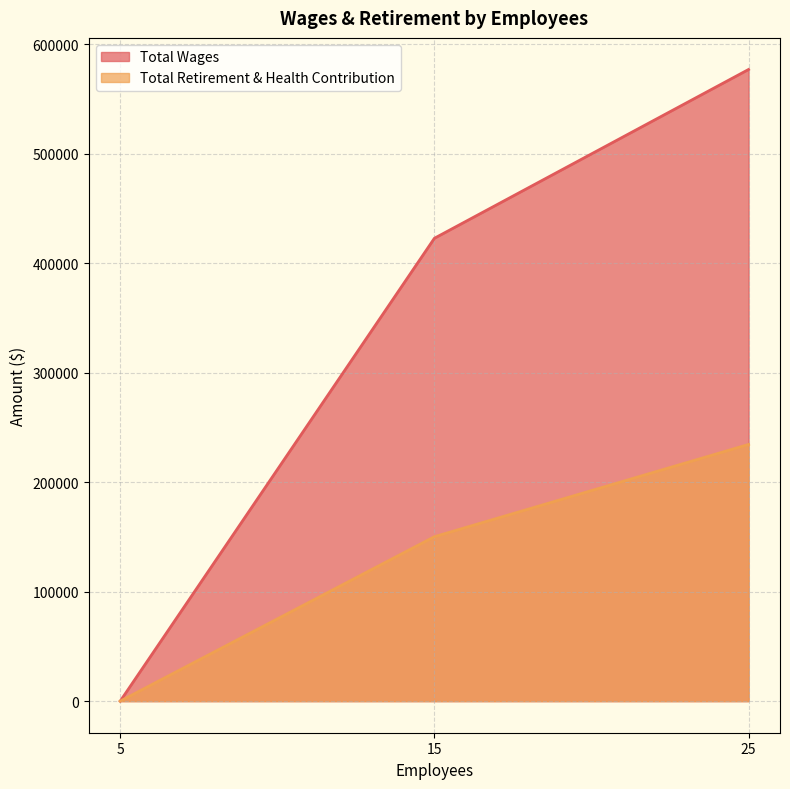

Which series has the largest total across all categories?

Total Wages